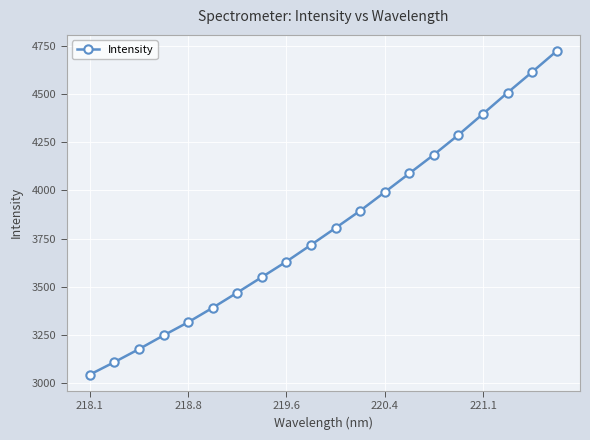

What is the maximum value shown in the chart?

4724.9